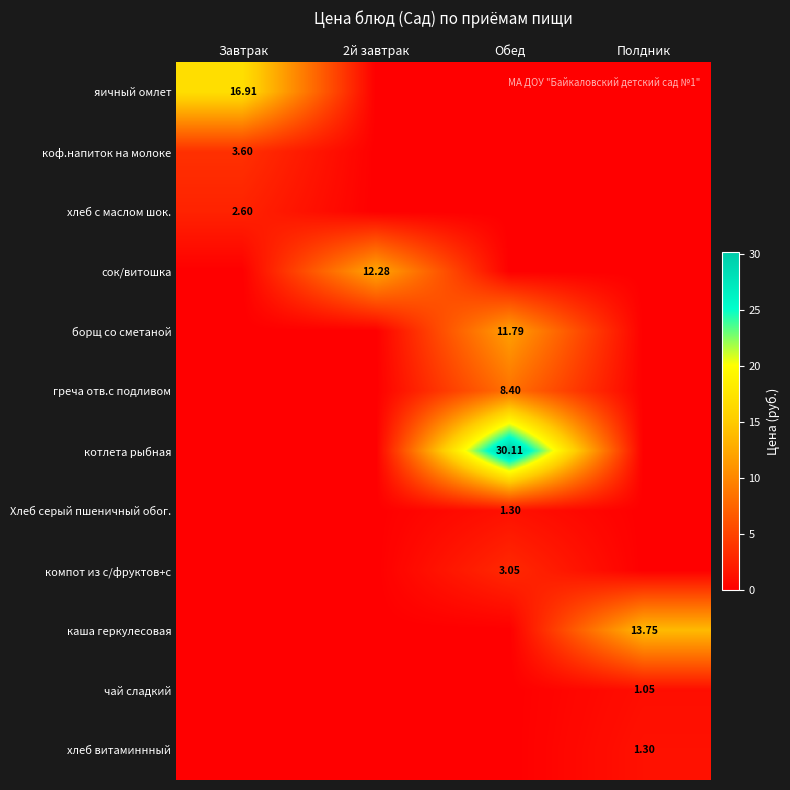

Between Обед and Завтрак, which is larger?

Завтрак